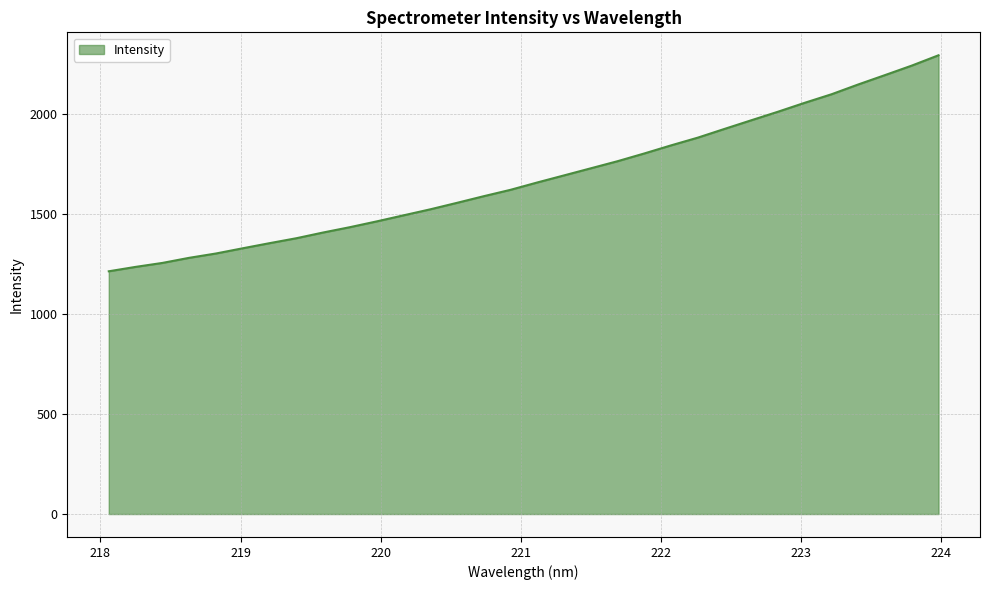

What is the difference between the maximum and minimum values?

1080.8